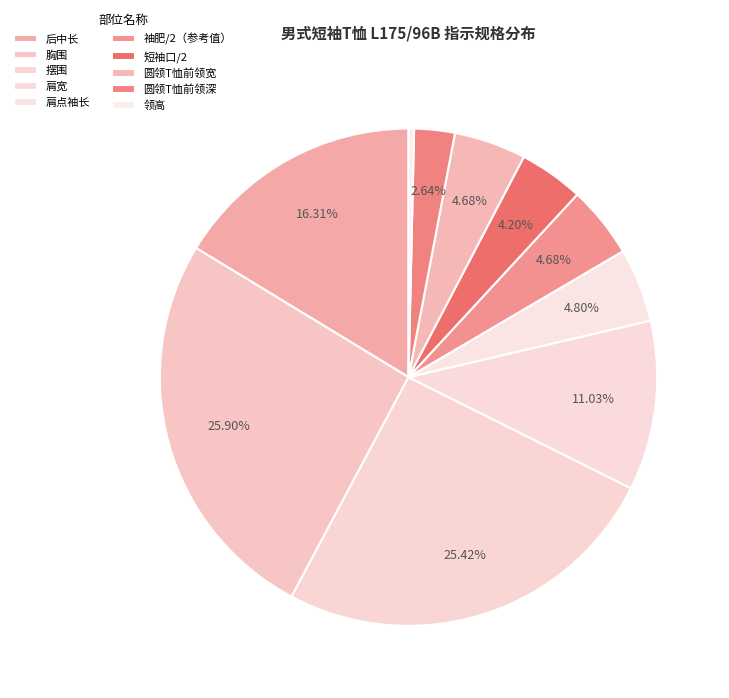

To the nearest percent, what portion does 后中长 represent?

16%